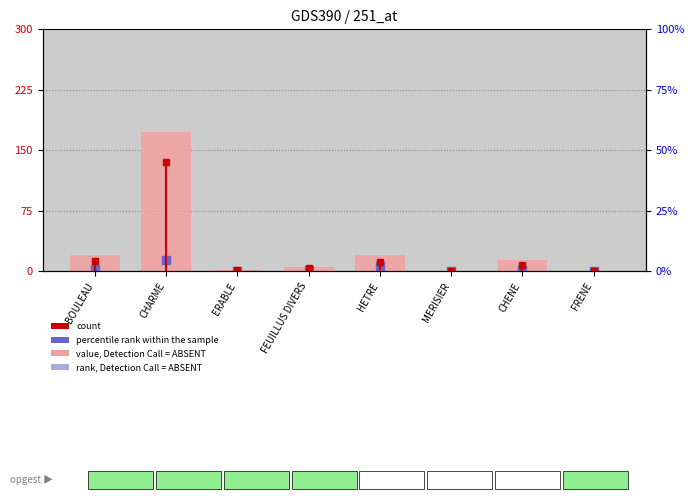

Which series contains the highest Y value?

value, Detection Call = ABSENT